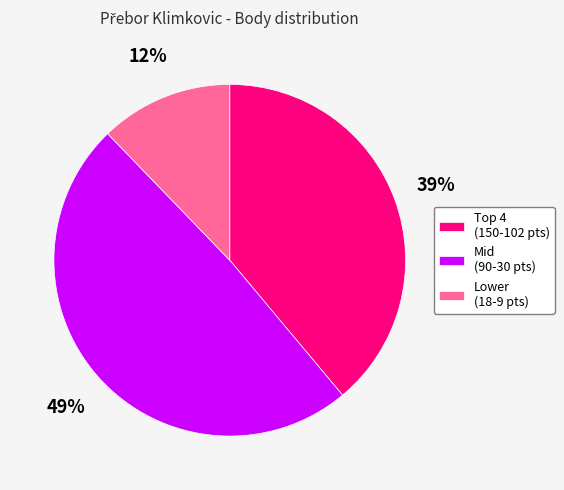

Is there any slice that represents more than half of the pie?

No